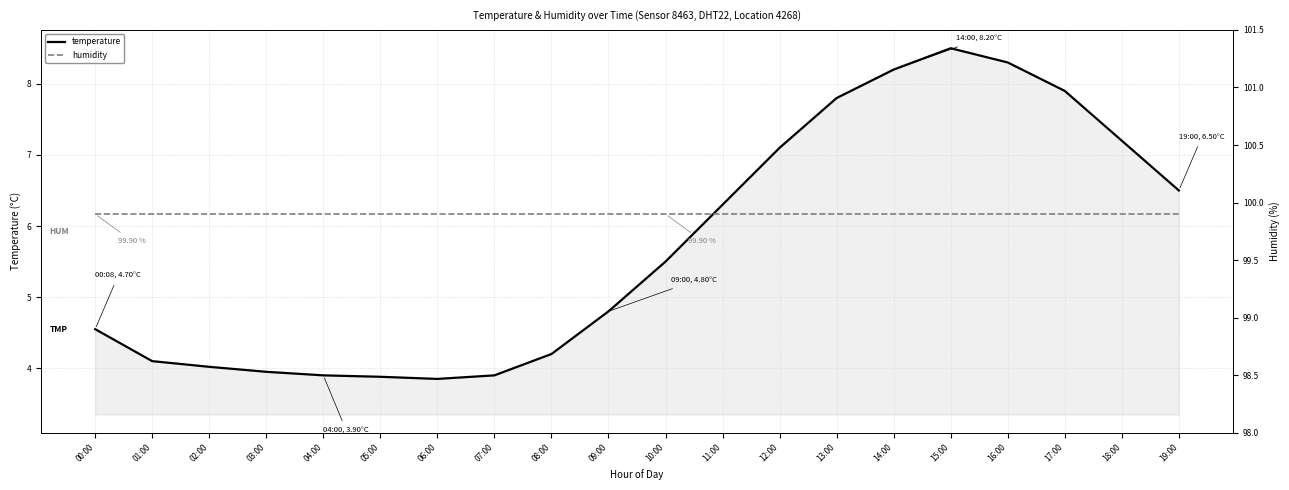

True or false: temperature has a value of 6.3 at 11:00.

True